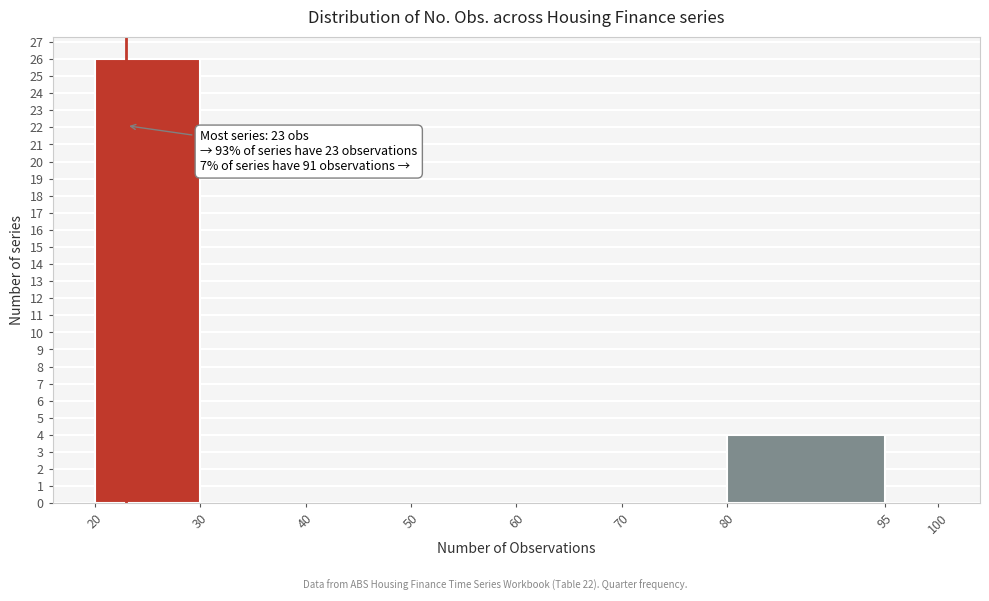

Over which range of the x-axis is the bar tallest?

20 to 30